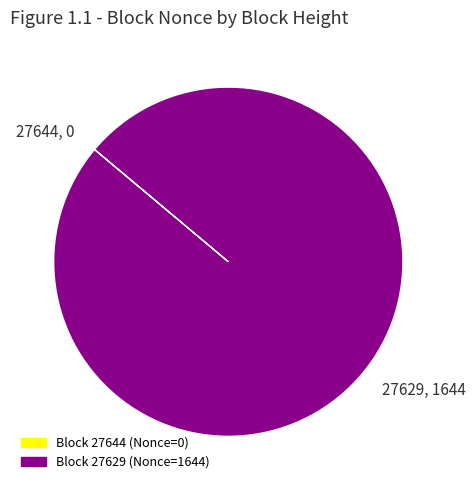

What is the majority slice?

27629